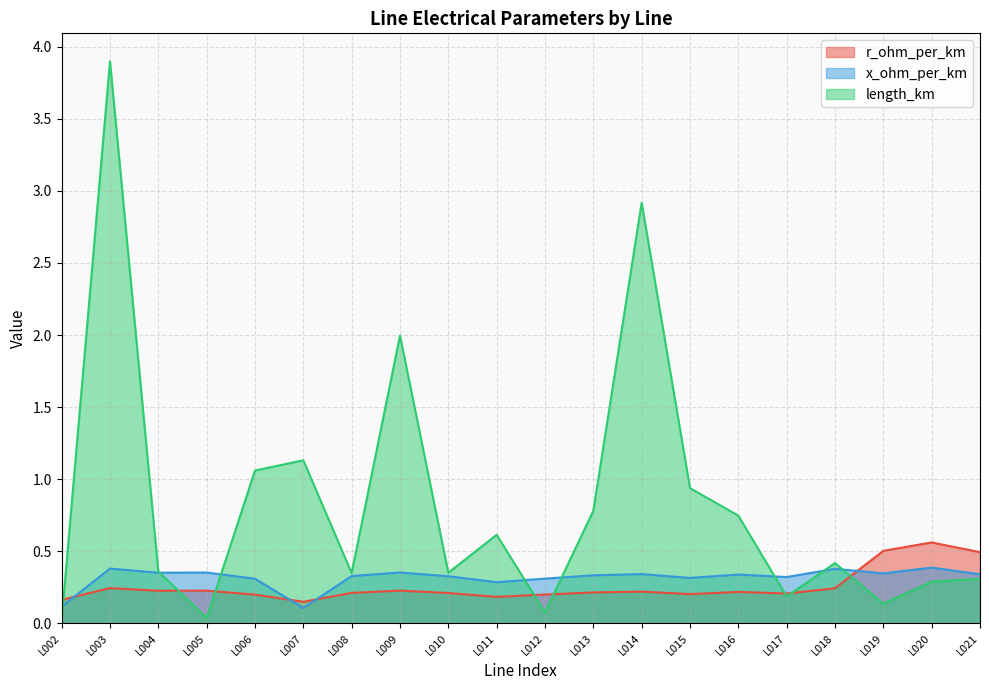

How many interior local peaks does the r_ohm_per_km series have?

6